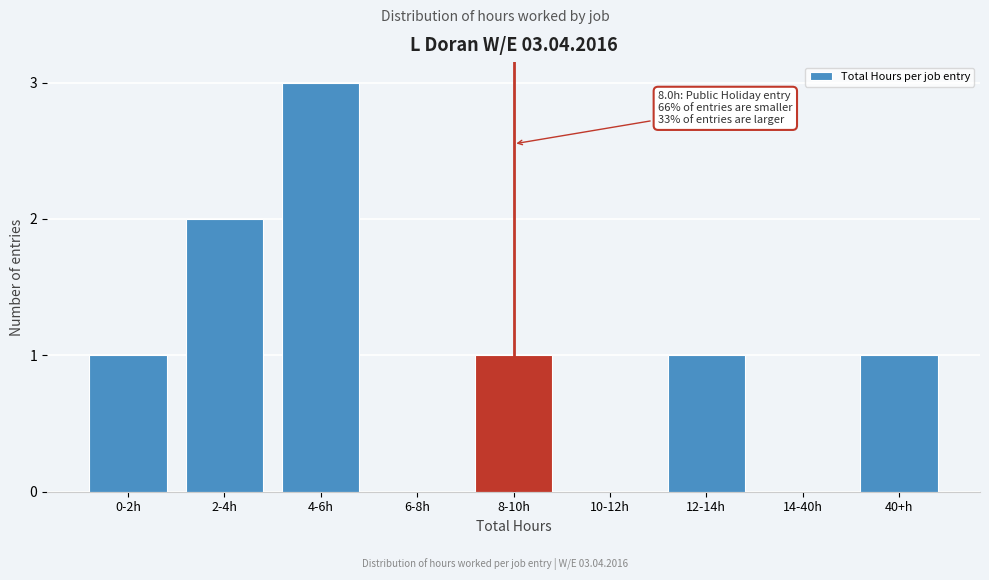

Reading left to right, extract all data points from this chart.

0-2h=1	2-4h=2	4-6h=3	6-8h=0	8-10h=1	10-12h=0	12-14h=1	14-40h=0	40+h=1